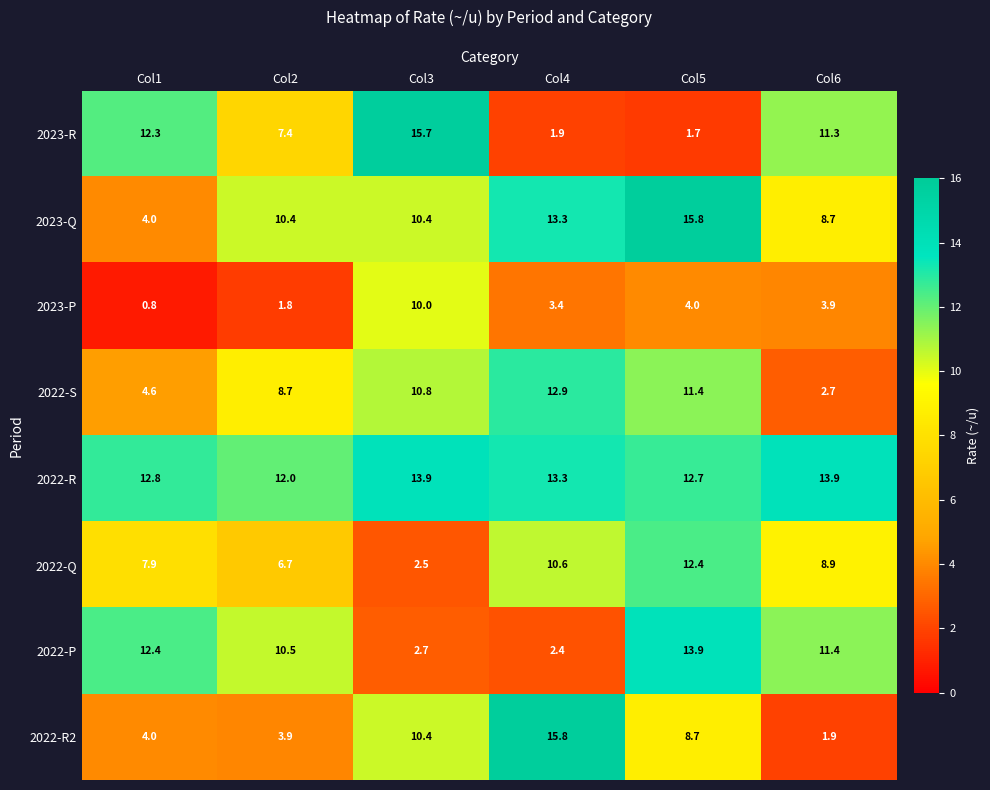

The 2022-Q series shows 12.8 at Col1. True or false?

False